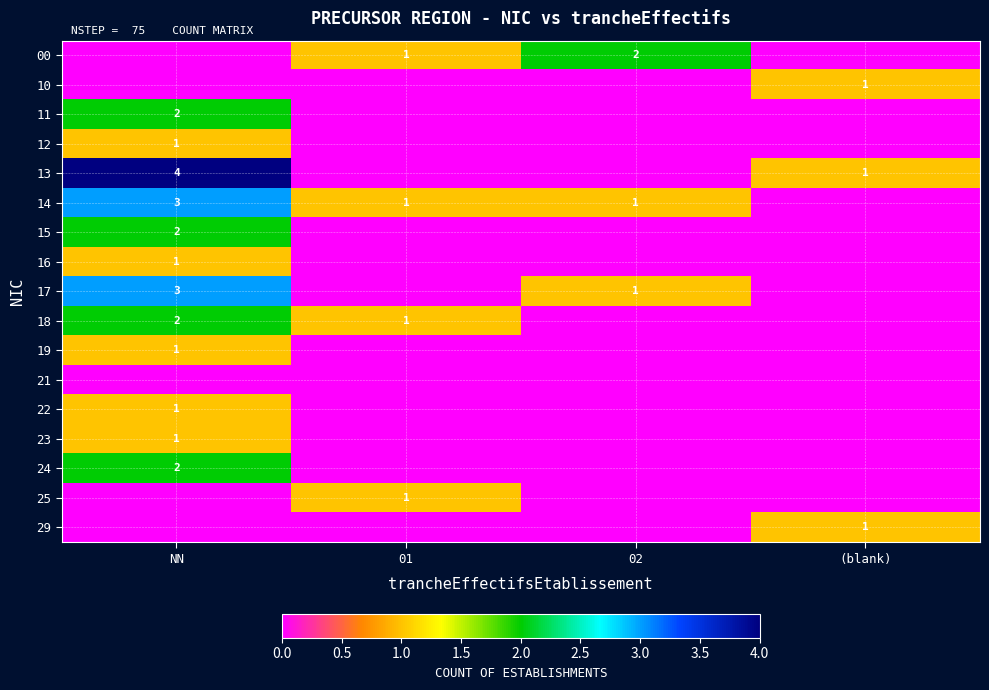

The 23 series shows 1 at NN. True or false?

True